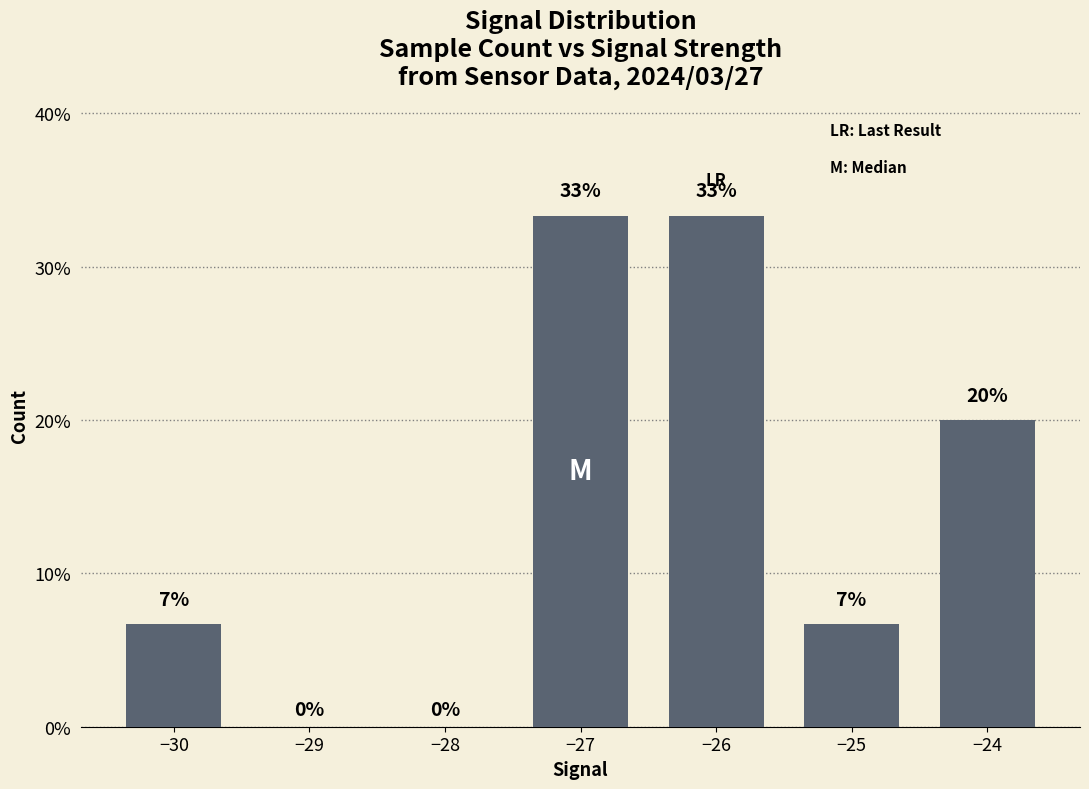

Reading right to left, extract all data points from this chart.

−24=20.0	−25=6.7	−26=33.3	−27=33.3	−28=0.0	−29=0.0	−30=6.7